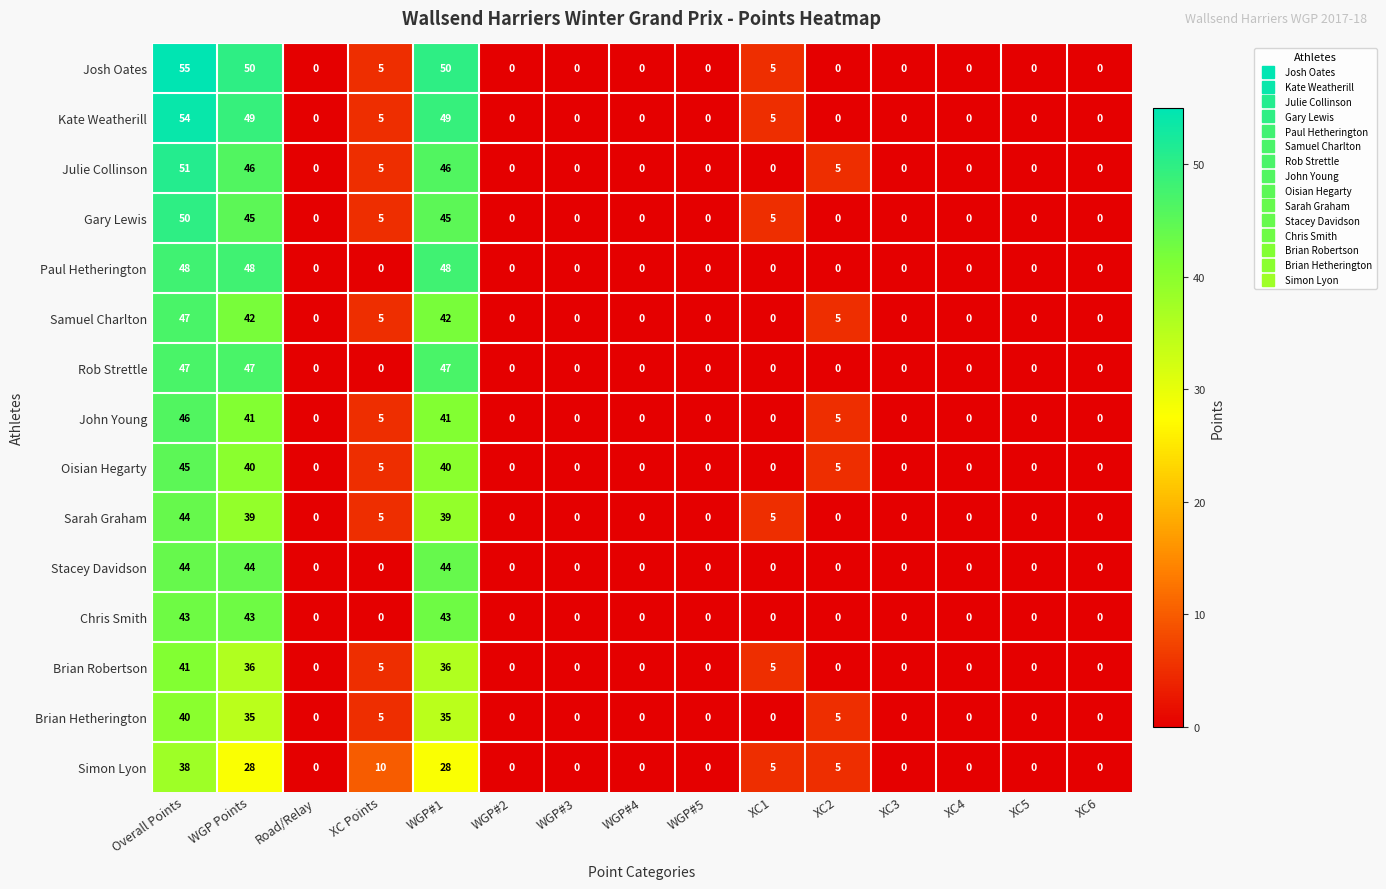

What value does the Stacey Davidson series have at WGP Points?

44